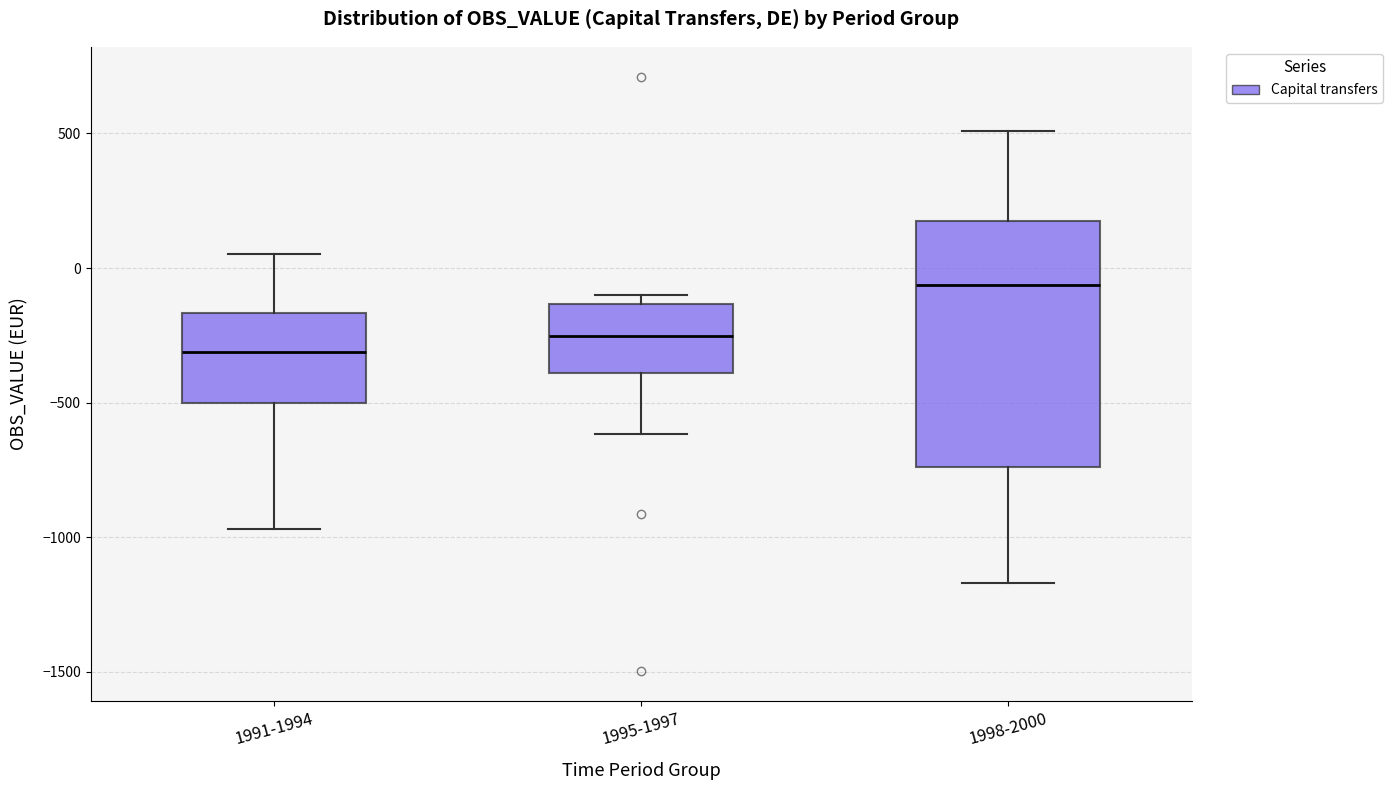

Reading left to right, read every box against the y-axis: the position of its median line, the range the box covers, and the ends of its whiskers. The values are not printed on the chart, so give them approximately, as read against the axis.

1991-1994: median -300, box -500 to -150, whiskers -950 to 50
1995-1997: median -250, box -400 to -150, whiskers -600 to -100
1998-2000: median -50, box -750 to 150, whiskers -1150 to 500